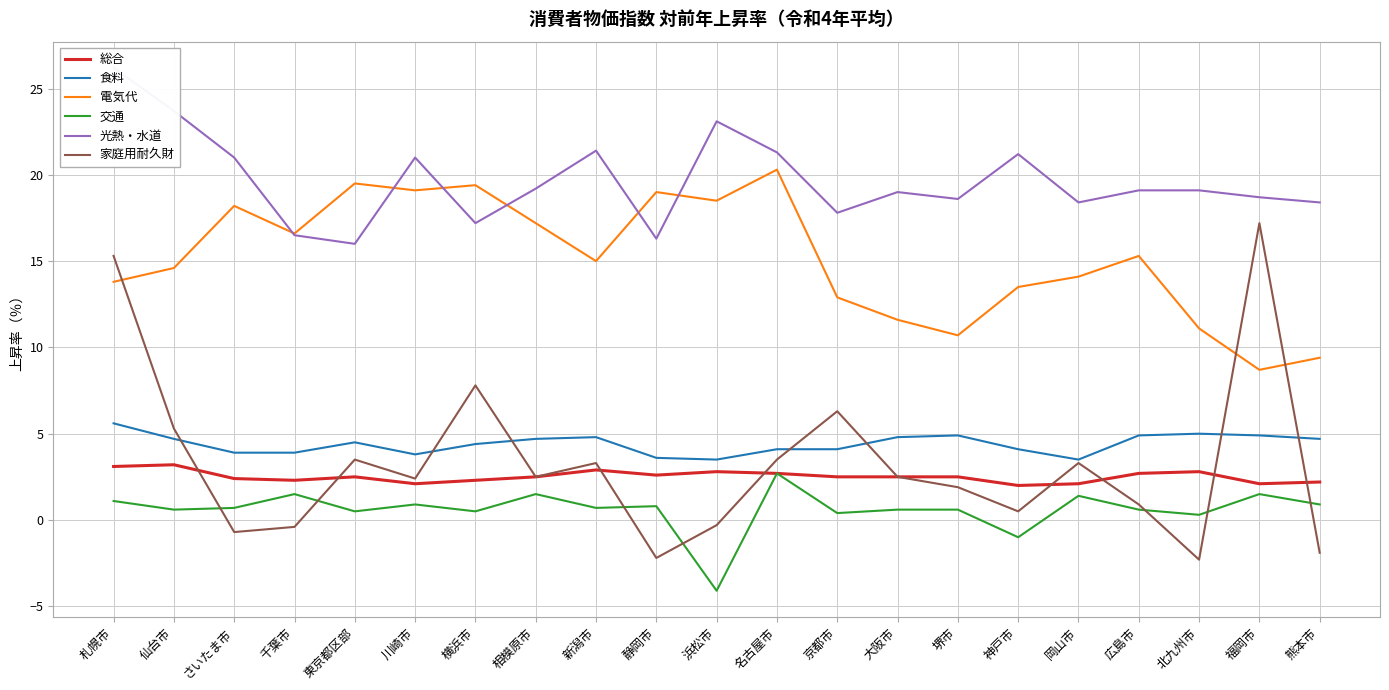

After their last crossing, which series has the higher values: 電気代 or 家庭用耐久財?

電気代